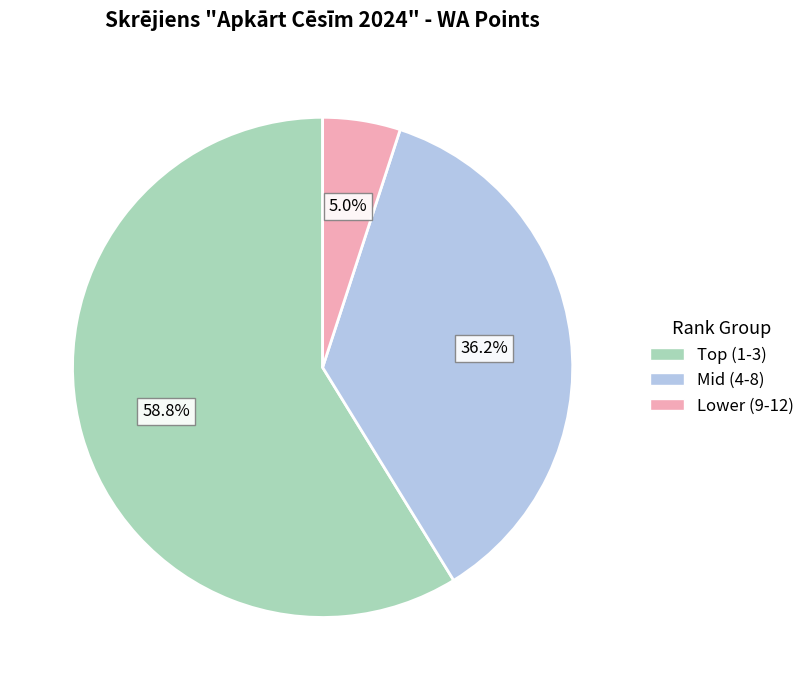

How many slices are in this pie chart?

3